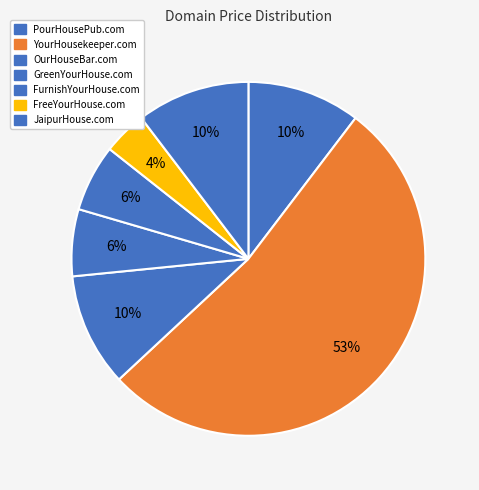

To the nearest percent, what percentage of the pie is YourHousekeeper.com?

53%